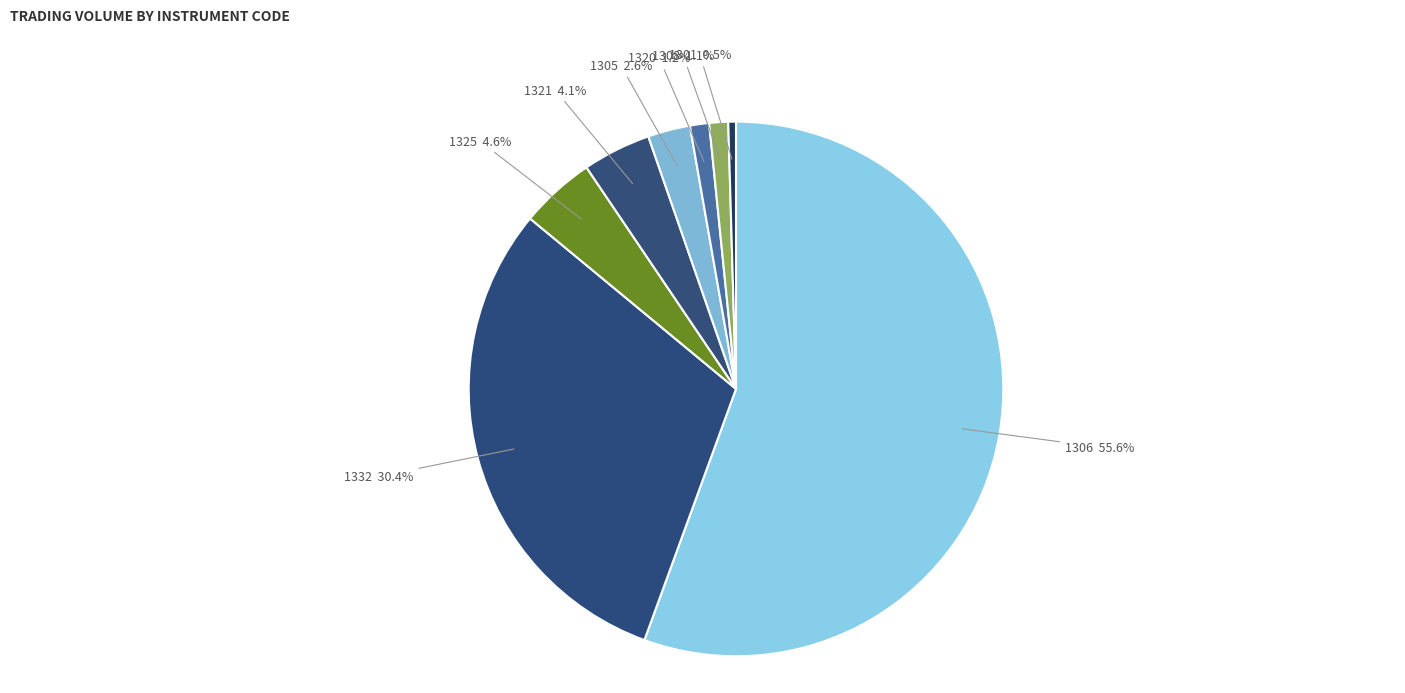

Which slice is the largest?

1306